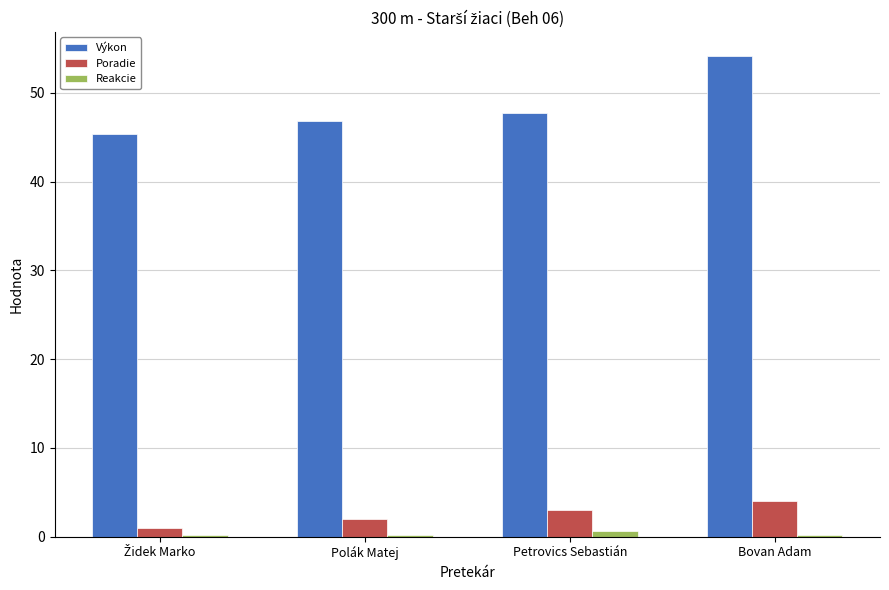

Reading left to right, what are all the values shown in this chart?

Výkon: 45.3	46.8	47.8	54.2
Poradie: 1.0	2.0	3.0	4.0
Reakcie: 0.2	0.2	0.6	0.2